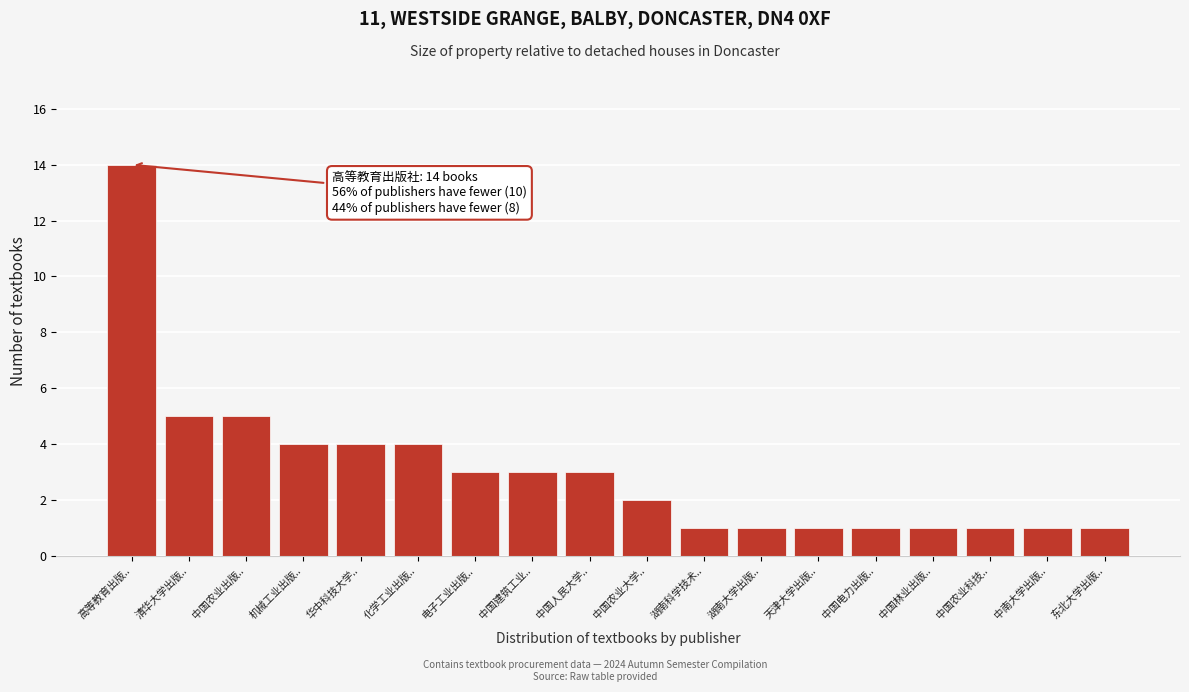

Reading left to right, what are all the values shown in this chart?

高等教育出版..=14	清华大学出版..=5	中国农业出版..=5	机械工业出版..=4	华中科技大学..=4	化学工业出版..=4	电子工业出版..=3	中国建筑工业..=3	中国人民大学..=3	中国农业大学..=2	湖南科学技术..=1	湖南大学出版..=1	天津大学出版..=1	中国电力出版..=1	中国林业出版..=1	中国农业科技..=1	中南大学出版..=1	东北大学出版..=1